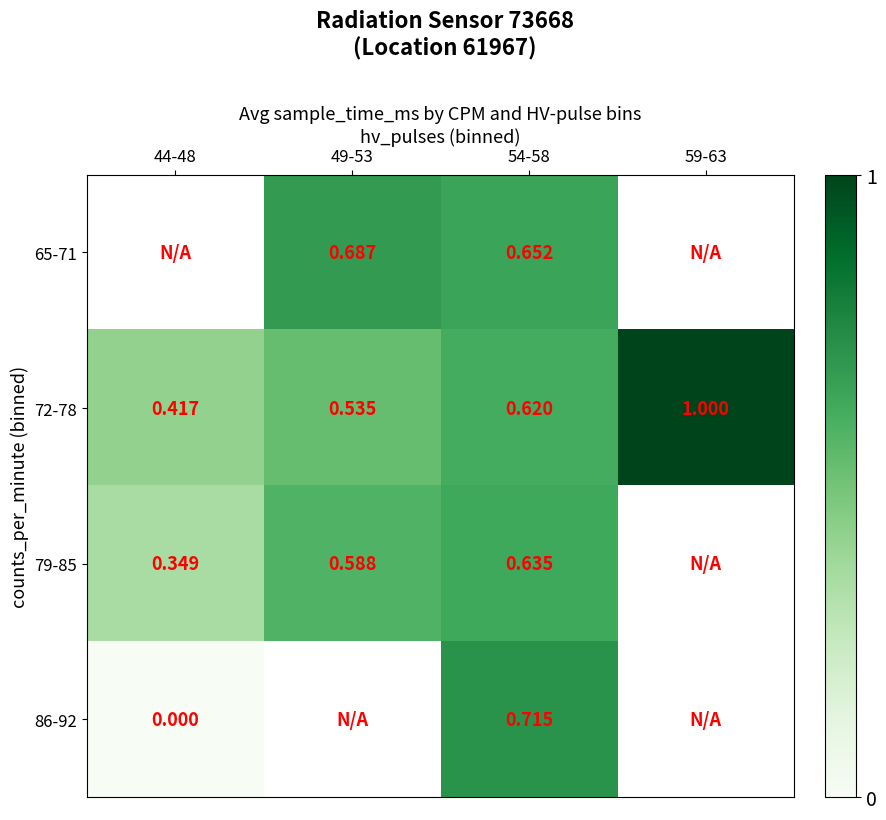

Is the value of 65-71 at 49-53 greater than the value of 72-78 at 54-58?

Yes